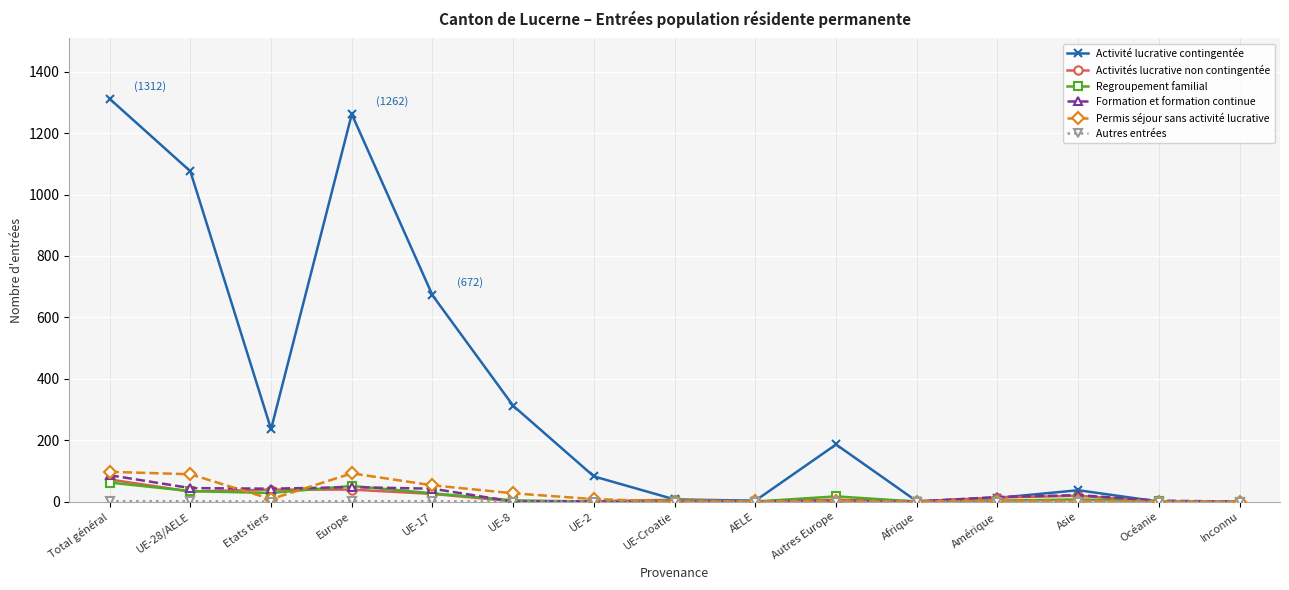

Which series has the largest range (max minus min)?

Activité lucrative contingentée